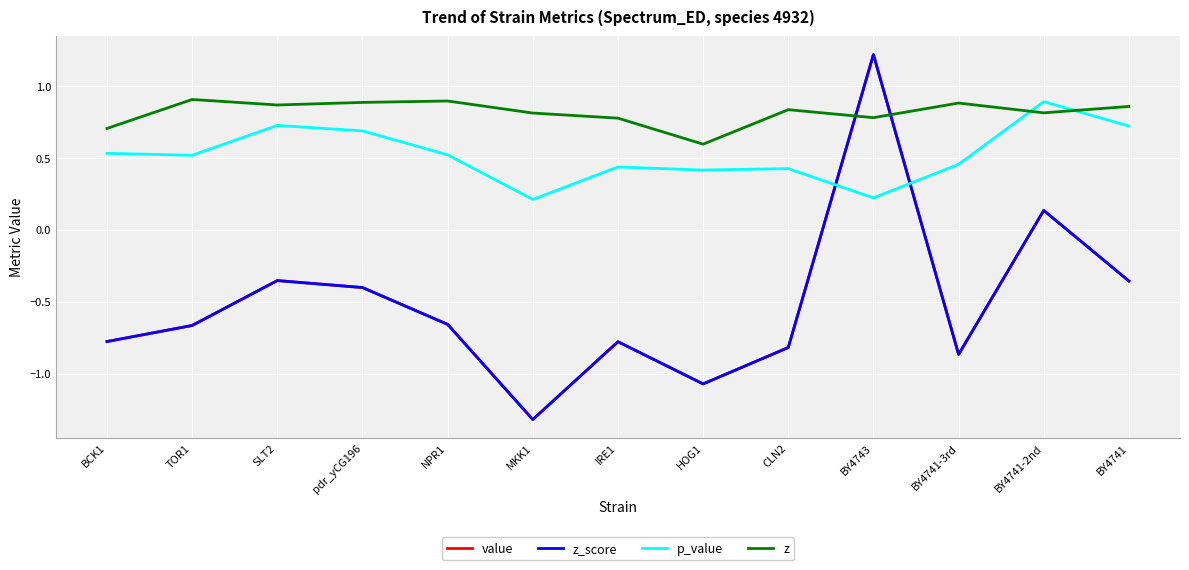

At which label does z reach its minimum?

HOG1